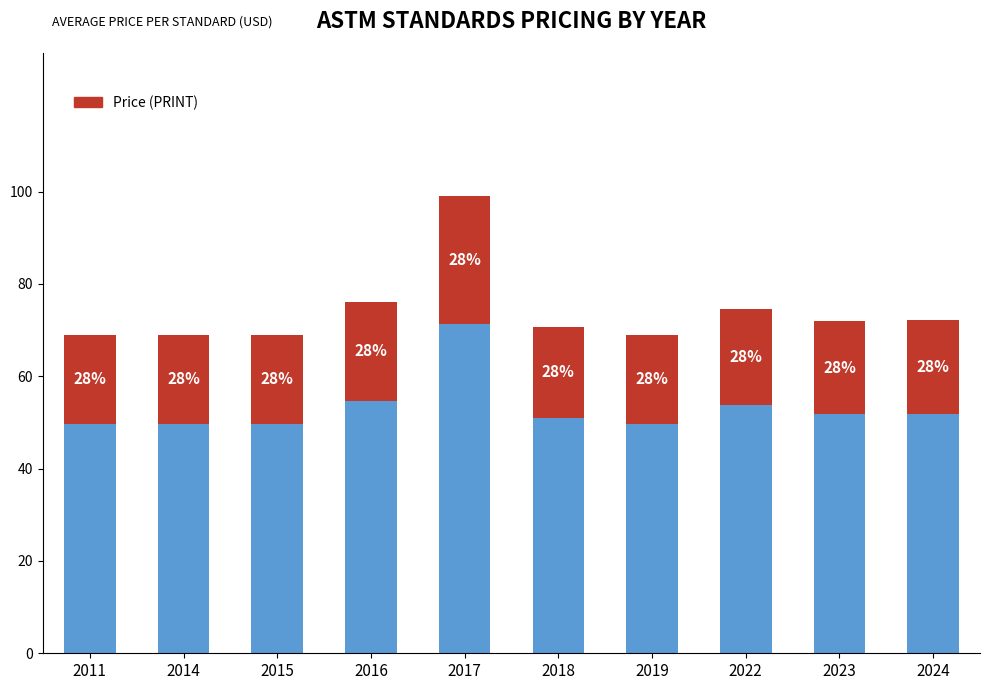

What is the total value across all series at 2011?

69.0